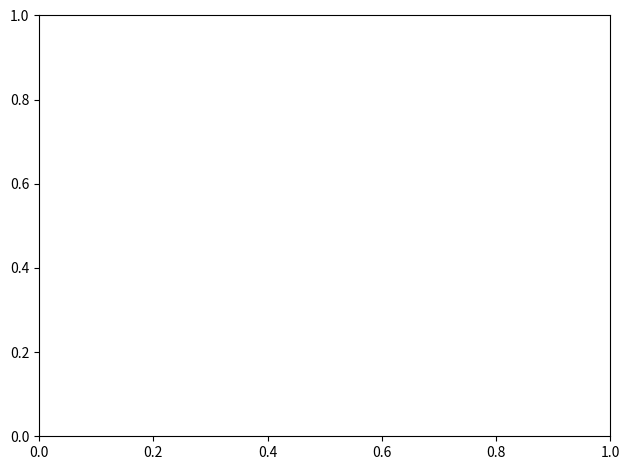

Is the sum of 4455 and 4448 greater than half?

Yes